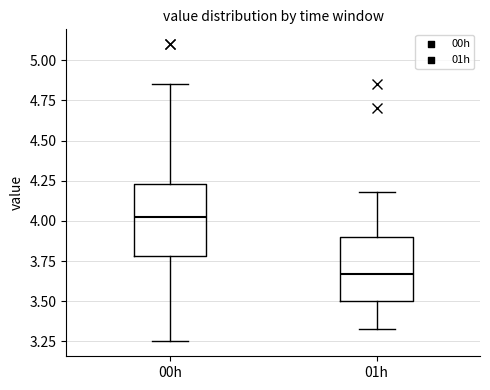

Which box has the lowest median line?

01h